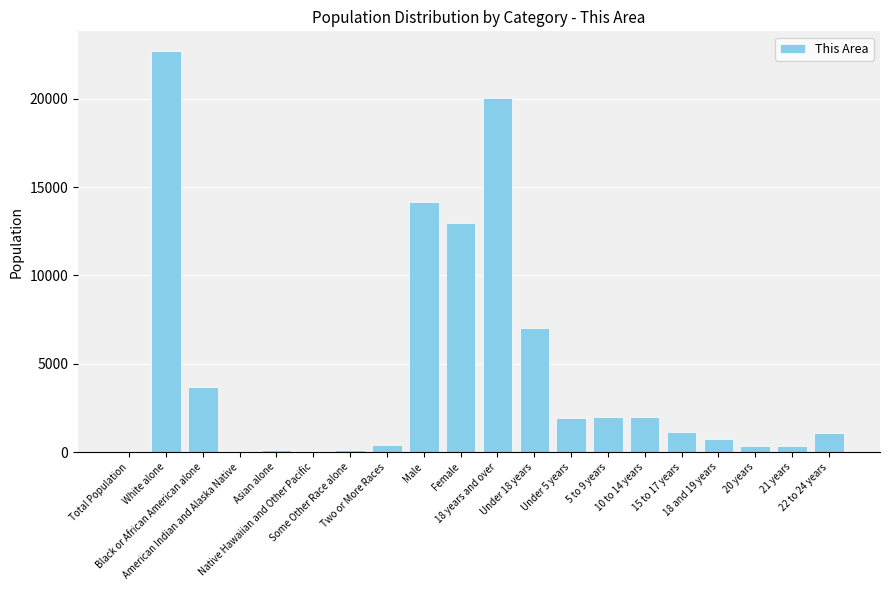

What is the change in value from Male to Female?

-1205